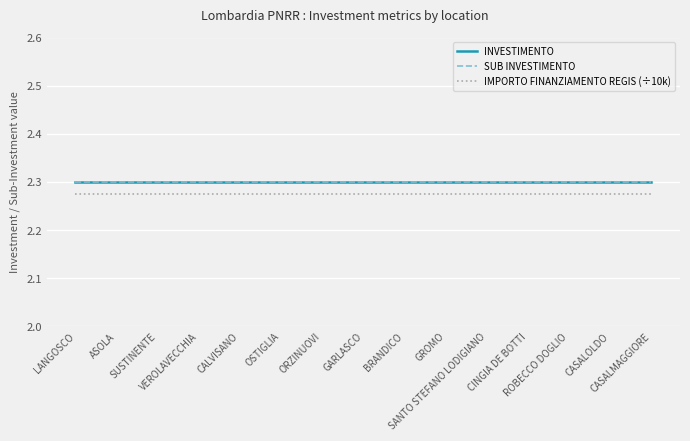

At which category does the chart reach its peak across all series?

LANGOSCO